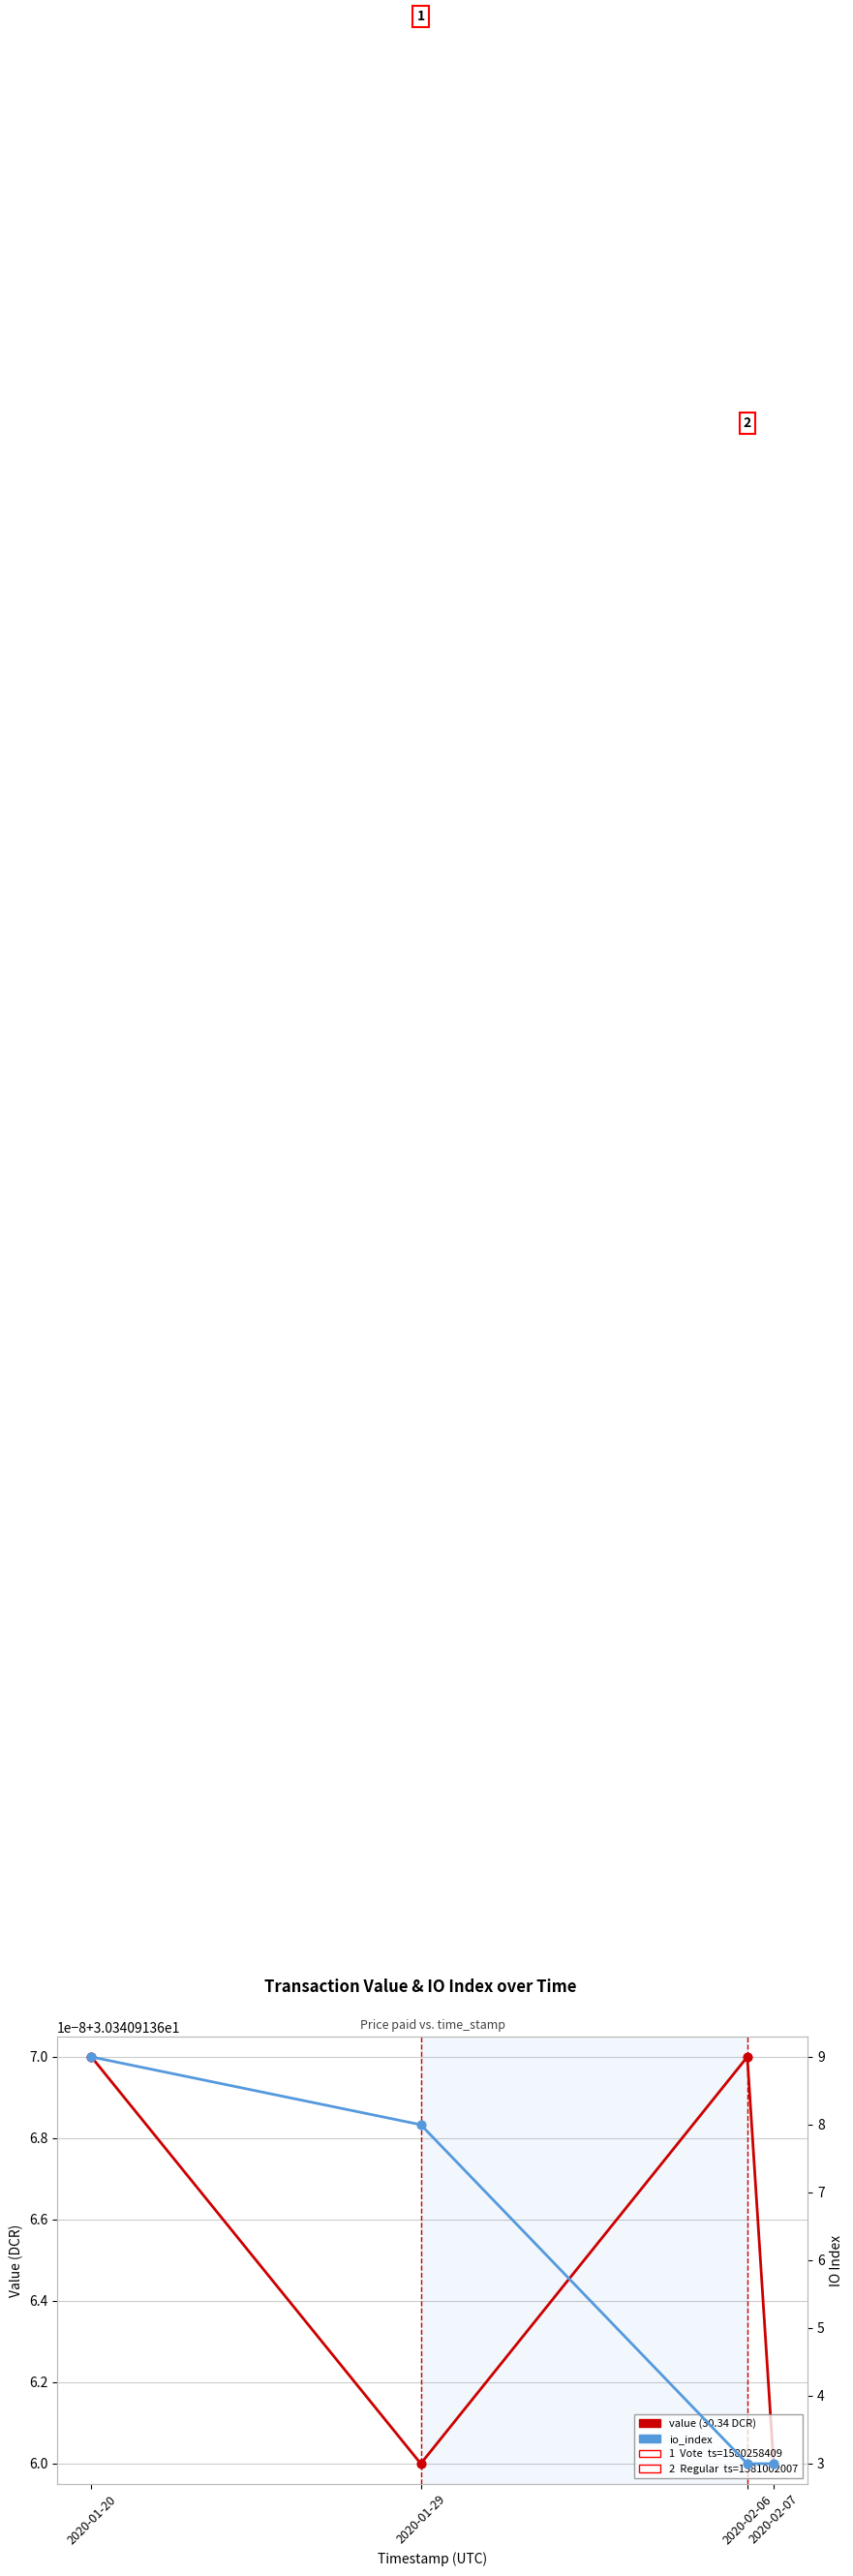

Which series has the largest Y range (max minus min)?

io_index